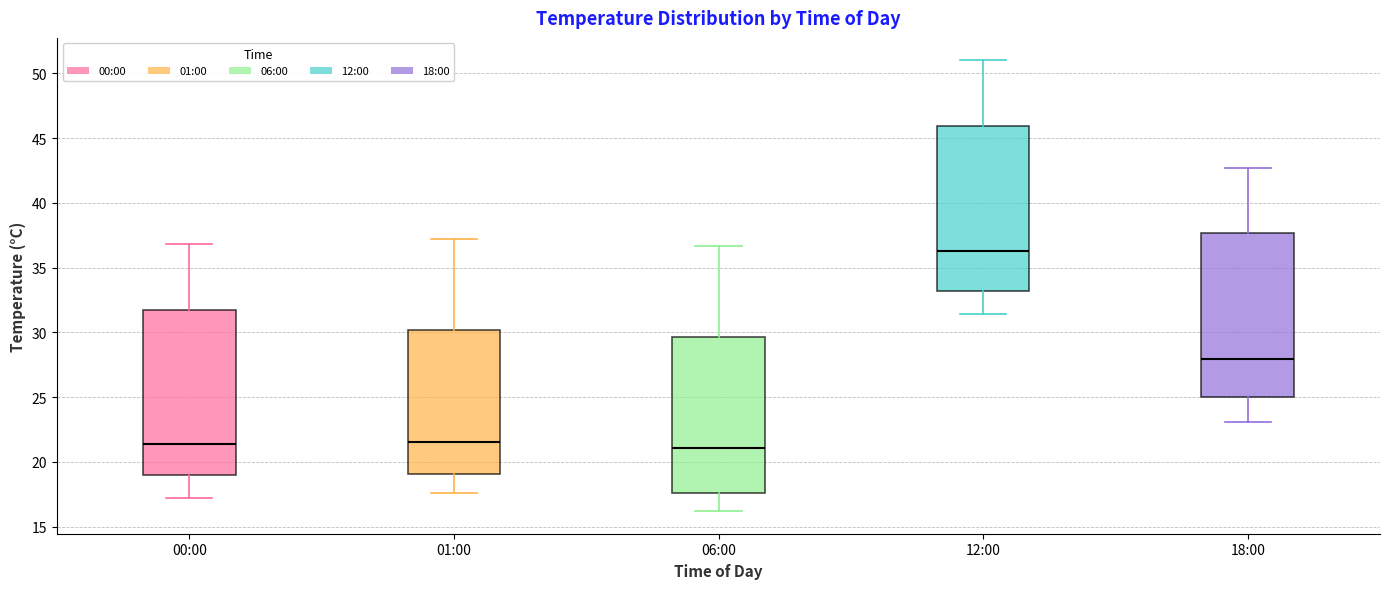

Reading left to right, read every box against the y-axis: the position of its median line, the range the box covers, and the ends of its whiskers. The values are not printed on the chart, so give them approximately, as read against the axis.

00:00: median 21.5, box 19.0 to 32.0, whiskers 17.0 to 37.0
01:00: median 21.5, box 19.0 to 30.0, whiskers 17.5 to 37.0
06:00: median 21.0, box 17.5 to 29.5, whiskers 16.0 to 36.5
12:00: median 36.5, box 33.0 to 46.0, whiskers 31.5 to 51.0
18:00: median 28.0, box 25.0 to 37.5, whiskers 23.0 to 42.5